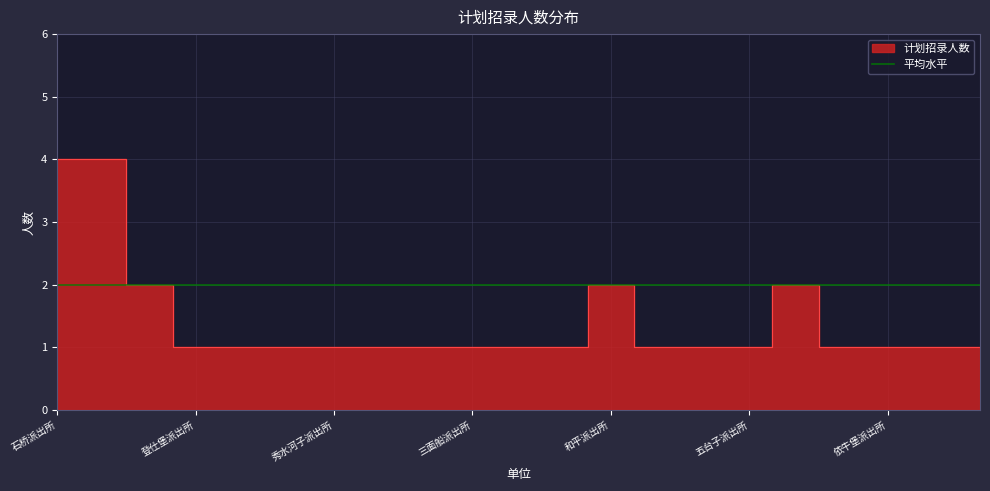

Where is the data nearest to the value 2?

开发区分局